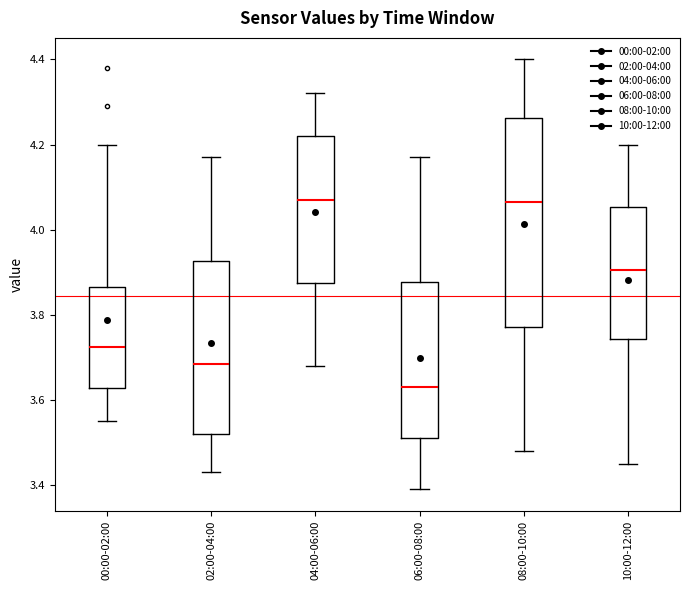

Which box is the tallest, from its lower edge to its upper edge?

08:00-10:00